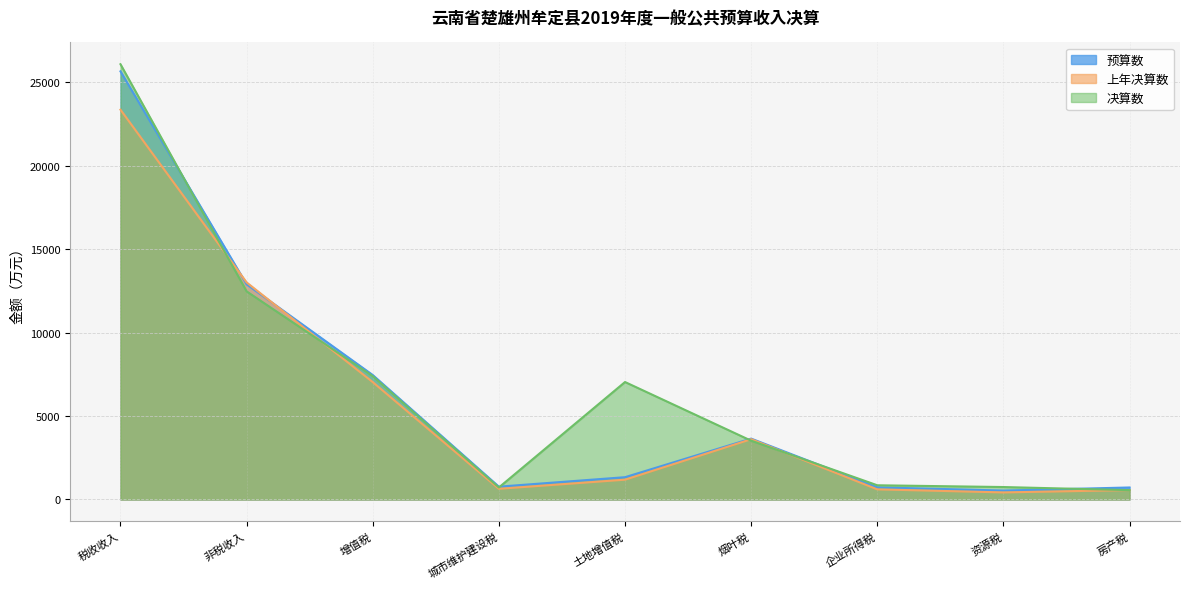

Which series has the largest total across all categories?

决算数